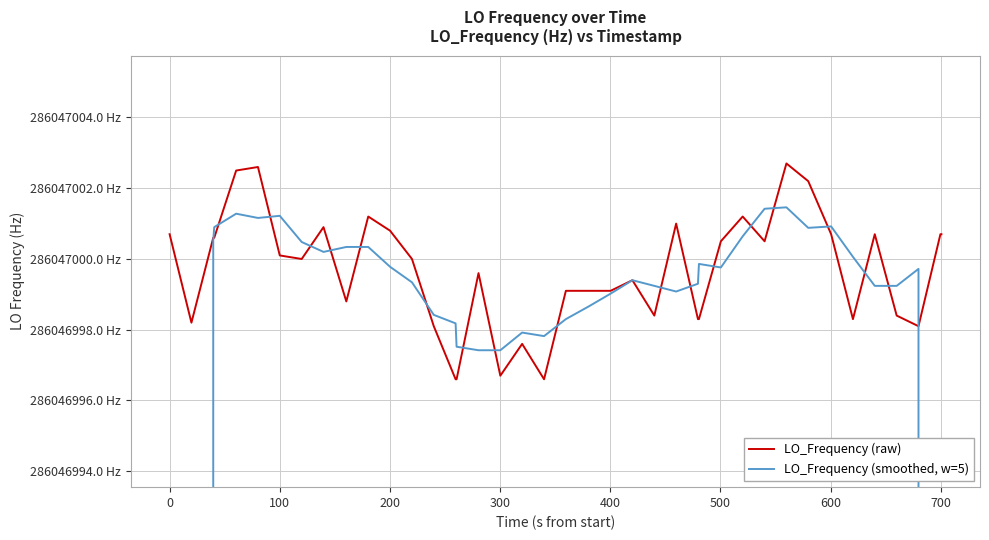

Does the chart display data point markers on the line(s)?

No